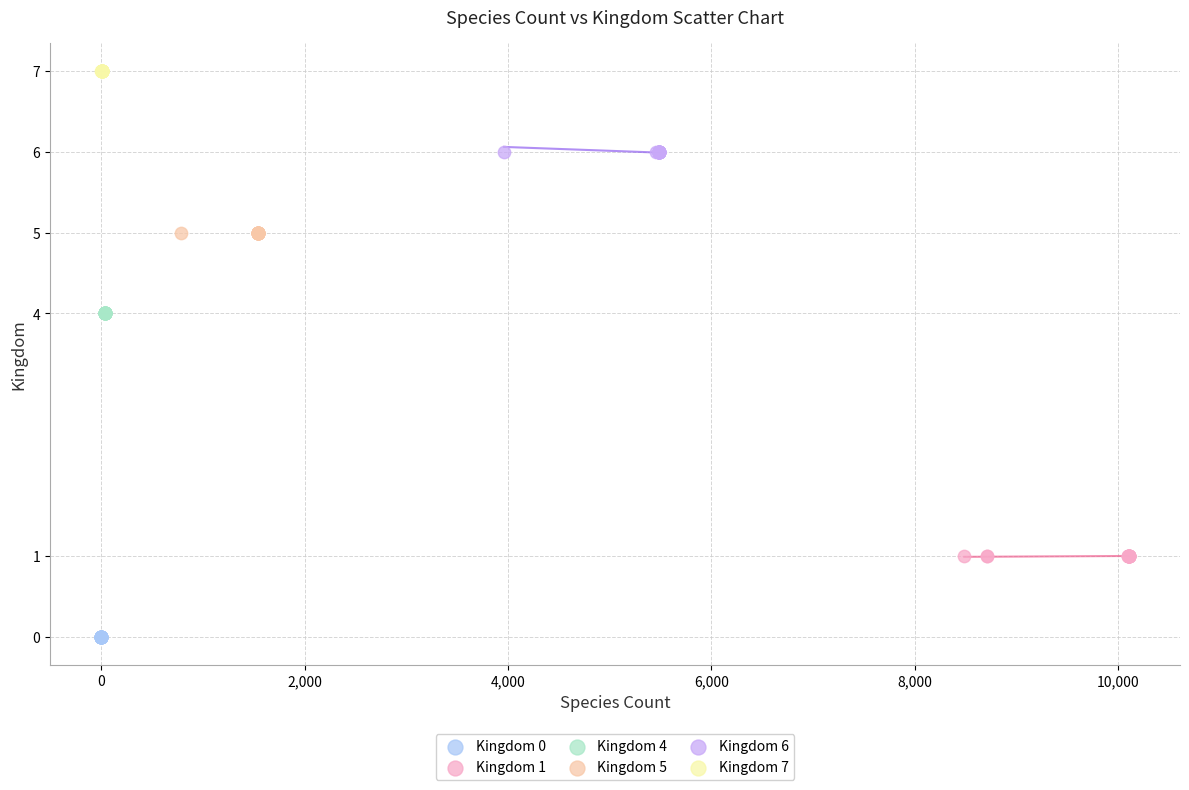

Which series contains the highest Y value?

Kingdom 7